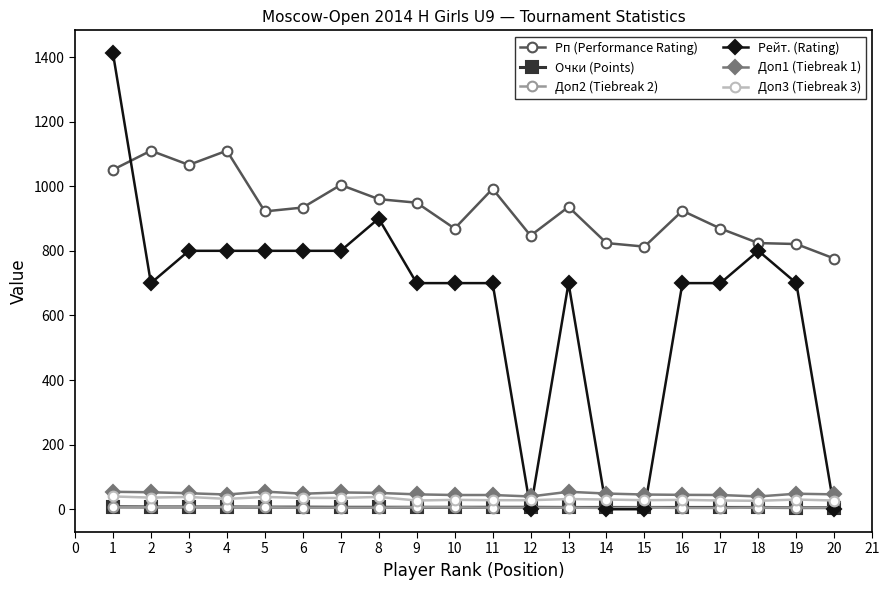

True or false: Доп2 (Tiebreak 2) and Рп (Performance Rating) intersect in this chart.

False